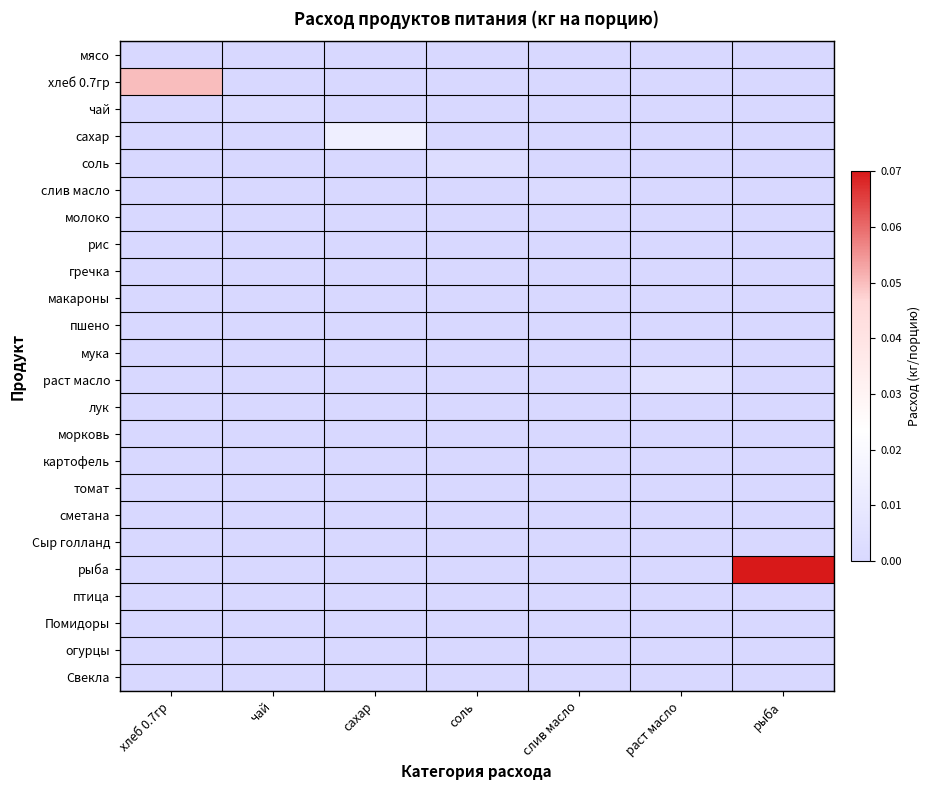

Reading right to left, list all the values displayed in this chart.

мясо: рыба=0.0	раст масло=0.0	слив масло=0.0	соль=0.0	сахар=0.0	чай=0.0	хлеб 0.7гр=0.0
хлеб 0.7гр: рыба=0.0	раст масло=0.0	слив масло=0.0	соль=0.0	сахар=0.0	чай=0.0	хлеб 0.7гр=0.1
чай: рыба=0.0	раст масло=0.0	слив масло=0.0	соль=0.0	сахар=0.0	чай=0.0	хлеб 0.7гр=0.0
сахар: рыба=0.0	раст масло=0.0	слив масло=0.0	соль=0.0	сахар=0.0	чай=0.0	хлеб 0.7гр=0.0
соль: рыба=0.0	раст масло=0.0	слив масло=0.0	соль=0.0	сахар=0.0	чай=0.0	хлеб 0.7гр=0.0
слив масло: рыба=0.0	раст масло=0.0	слив масло=0.0	соль=0.0	сахар=0.0	чай=0.0	хлеб 0.7гр=0.0
молоко: рыба=0.0	раст масло=0.0	слив масло=0.0	соль=0.0	сахар=0.0	чай=0.0	хлеб 0.7гр=0.0
рис: рыба=0.0	раст масло=0.0	слив масло=0.0	соль=0.0	сахар=0.0	чай=0.0	хлеб 0.7гр=0.0
гречка: рыба=0.0	раст масло=0.0	слив масло=0.0	соль=0.0	сахар=0.0	чай=0.0	хлеб 0.7гр=0.0
макароны: рыба=0.0	раст масло=0.0	слив масло=0.0	соль=0.0	сахар=0.0	чай=0.0	хлеб 0.7гр=0.0
пшено: рыба=0.0	раст масло=0.0	слив масло=0.0	соль=0.0	сахар=0.0	чай=0.0	хлеб 0.7гр=0.0
мука: рыба=0.0	раст масло=0.0	слив масло=0.0	соль=0.0	сахар=0.0	чай=0.0	хлеб 0.7гр=0.0
раст масло: рыба=0.0	раст масло=0.0	слив масло=0.0	соль=0.0	сахар=0.0	чай=0.0	хлеб 0.7гр=0.0
лук: рыба=0.0	раст масло=0.0	слив масло=0.0	соль=0.0	сахар=0.0	чай=0.0	хлеб 0.7гр=0.0
морковь: рыба=0.0	раст масло=0.0	слив масло=0.0	соль=0.0	сахар=0.0	чай=0.0	хлеб 0.7гр=0.0
картофель: рыба=0.0	раст масло=0.0	слив масло=0.0	соль=0.0	сахар=0.0	чай=0.0	хлеб 0.7гр=0.0
томат: рыба=0.0	раст масло=0.0	слив масло=0.0	соль=0.0	сахар=0.0	чай=0.0	хлеб 0.7гр=0.0
сметана: рыба=0.0	раст масло=0.0	слив масло=0.0	соль=0.0	сахар=0.0	чай=0.0	хлеб 0.7гр=0.0
Сыр голланд: рыба=0.0	раст масло=0.0	слив масло=0.0	соль=0.0	сахар=0.0	чай=0.0	хлеб 0.7гр=0.0
рыба: рыба=0.1	раст масло=0.0	слив масло=0.0	соль=0.0	сахар=0.0	чай=0.0	хлеб 0.7гр=0.0
птица: рыба=0.0	раст масло=0.0	слив масло=0.0	соль=0.0	сахар=0.0	чай=0.0	хлеб 0.7гр=0.0
Помидоры: рыба=0.0	раст масло=0.0	слив масло=0.0	соль=0.0	сахар=0.0	чай=0.0	хлеб 0.7гр=0.0
огурцы: рыба=0.0	раст масло=0.0	слив масло=0.0	соль=0.0	сахар=0.0	чай=0.0	хлеб 0.7гр=0.0
Свекла: рыба=0.0	раст масло=0.0	слив масло=0.0	соль=0.0	сахар=0.0	чай=0.0	хлеб 0.7гр=0.0